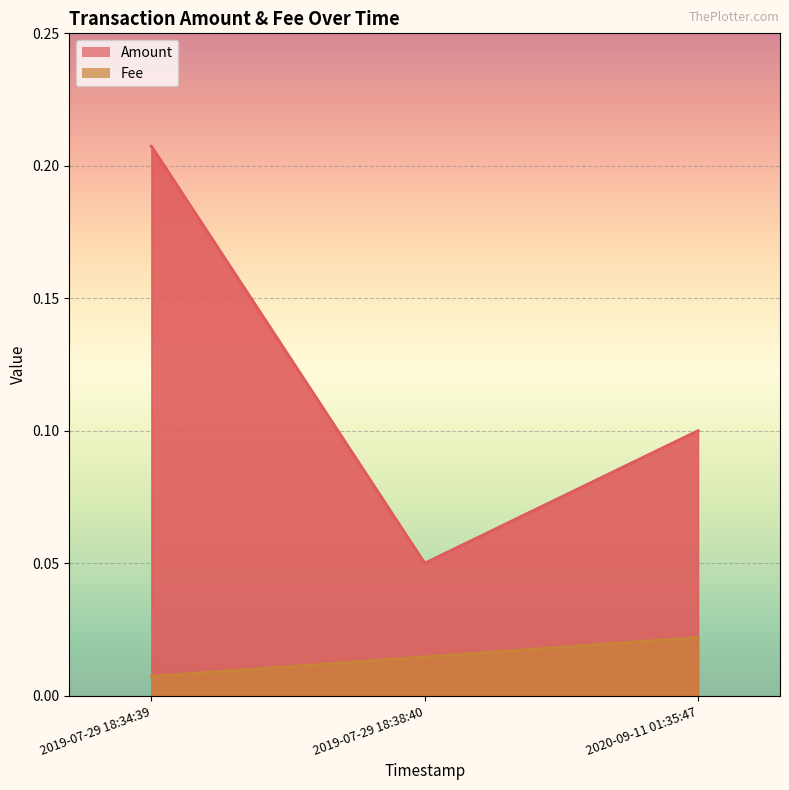

What is the difference between the second highest and minimum values in the Amount series?

0.1